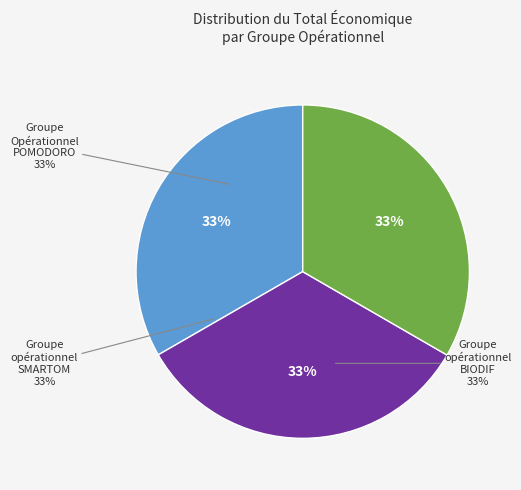

To the nearest percent, what is the average slice percentage?

33%